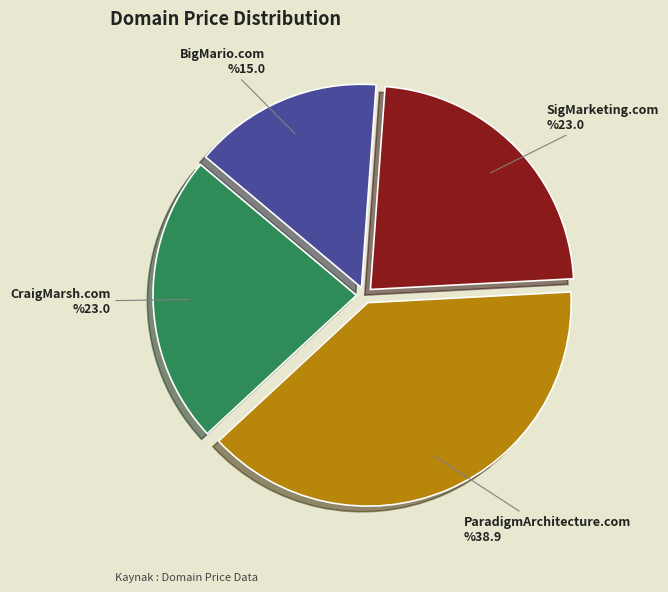

Is it true that SigMarketing.com %23.0 is 29% of the pie?

False